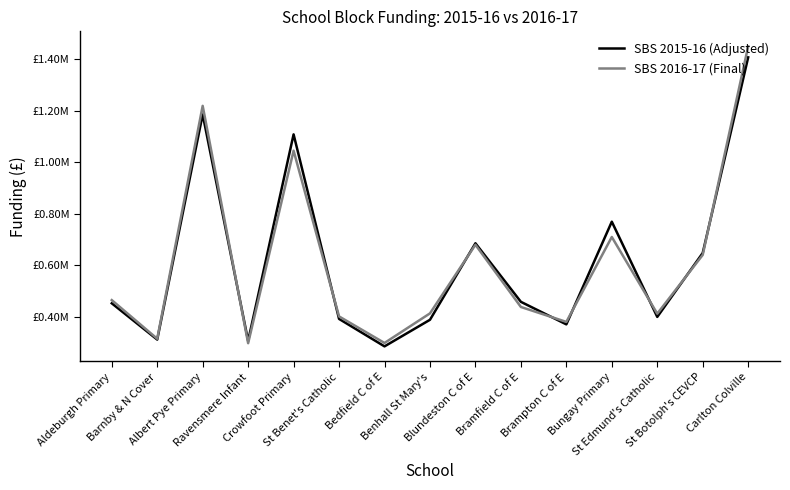

The value of SBS 2015-16 (Adjusted) at Bungay Primary is 391353.7. True or false?

False